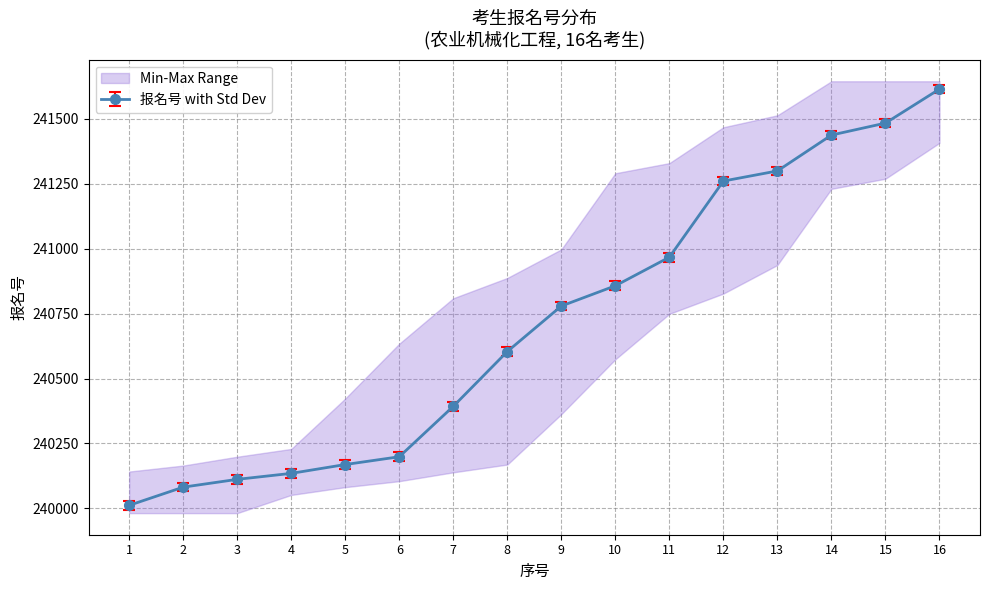

Which category has the highest value across all series?

16